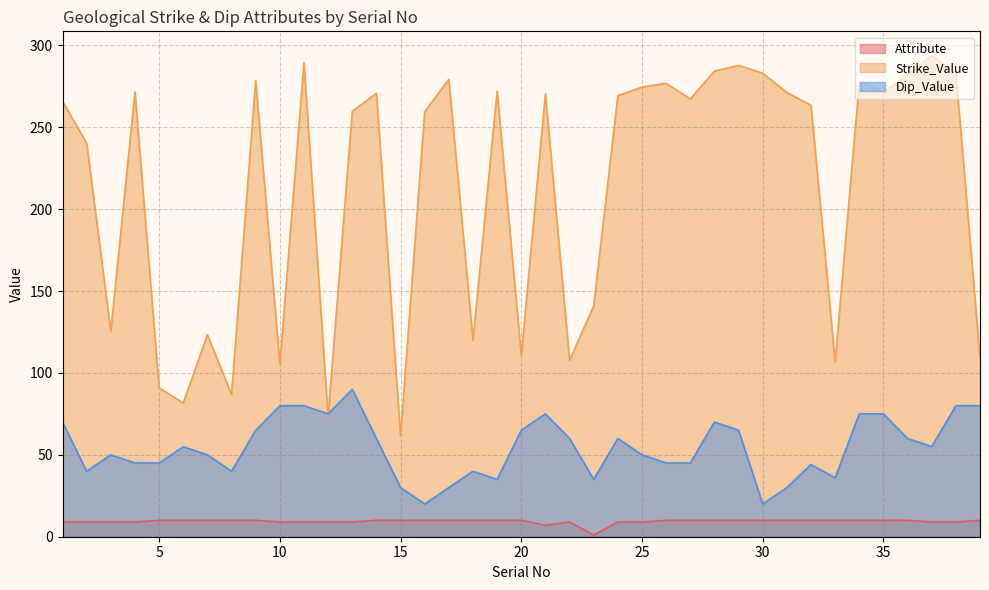

The Dip_Value series shows 113.2 at 28. True or false?

False